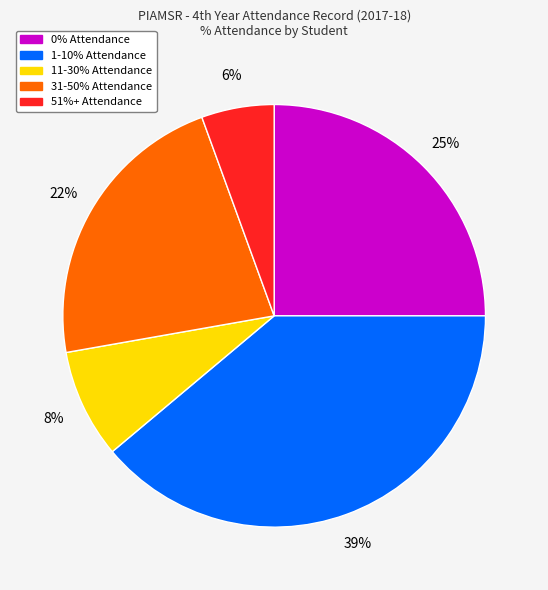

To the nearest percent, what is the average slice percentage?

20%